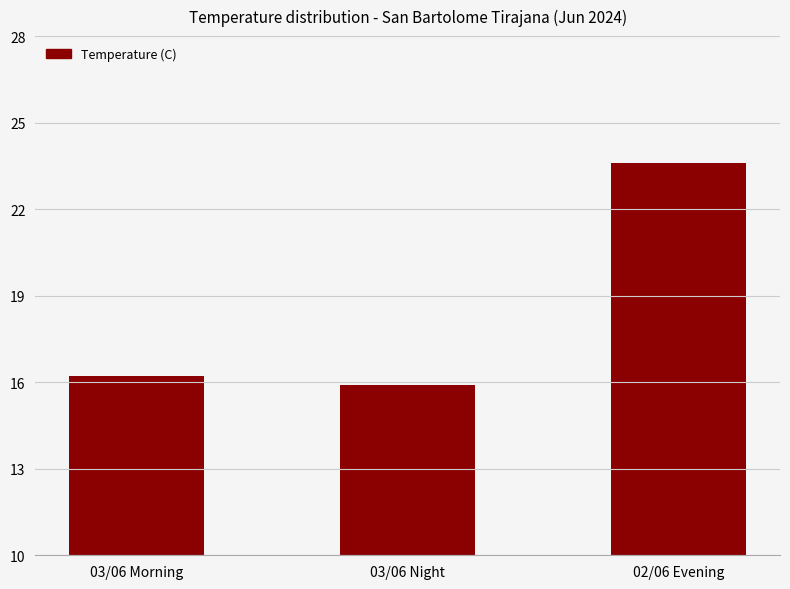

List the labels in order of value, smallest first.

03/06 Night, 03/06 Morning, 02/06 Evening